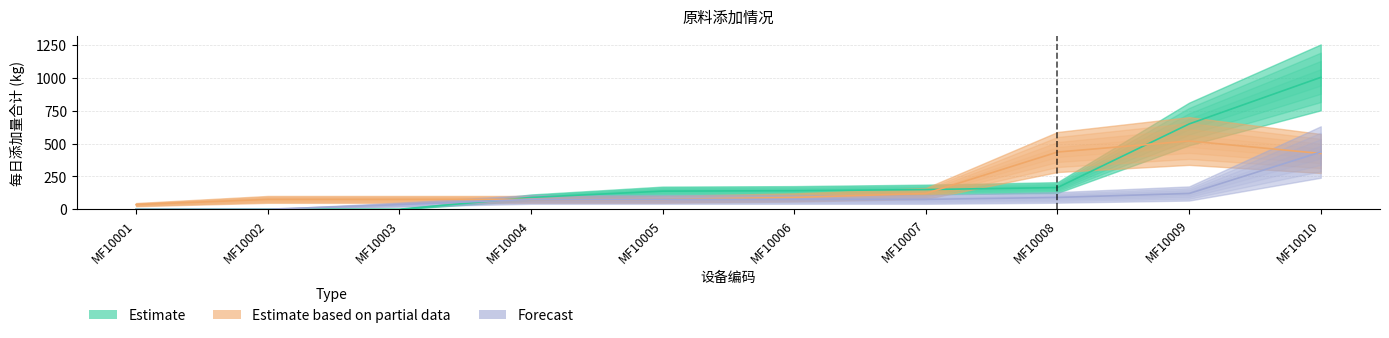

How many categories are shown in the chart?

10